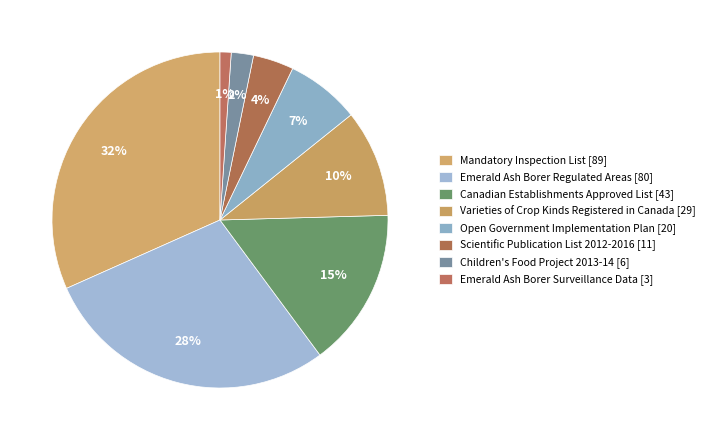

What is the largest slice in the pie chart?

Mandatory Inspection List